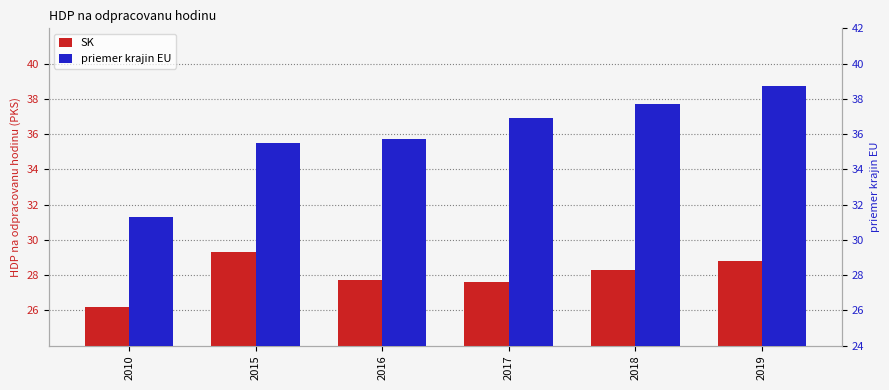

Reading left to right, what are all the values shown in this chart?

SK: 2010=26.2	2015=29.3	2016=27.7	2017=27.6	2018=28.3	2019=28.8
priemer krajin EU: 2010=31.3	2015=35.5	2016=35.7	2017=36.9	2018=37.7	2019=38.7